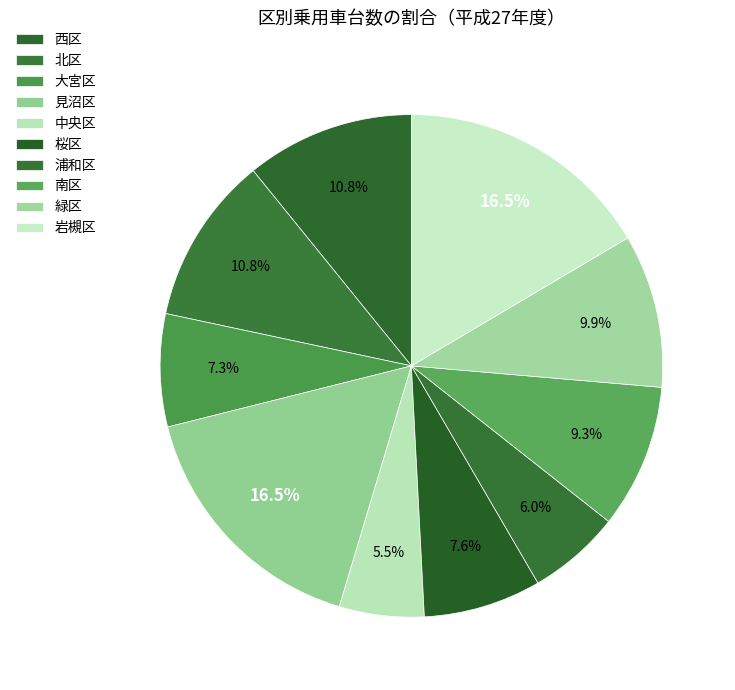

To the nearest percent, what is the difference between the 浦和区 and 中央区 slice percentages?

1%